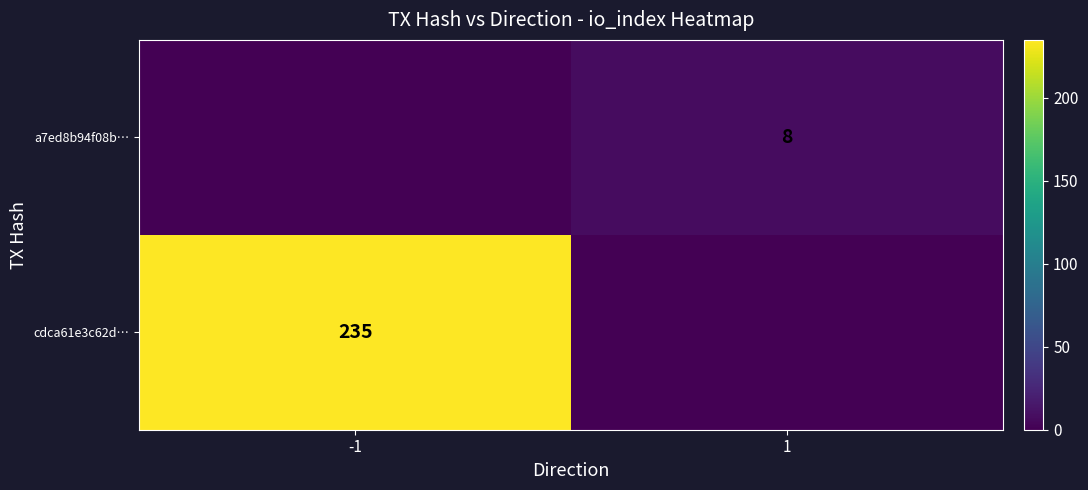

The value of cdca61e3c62d… at -1 is 235. True or false?

True